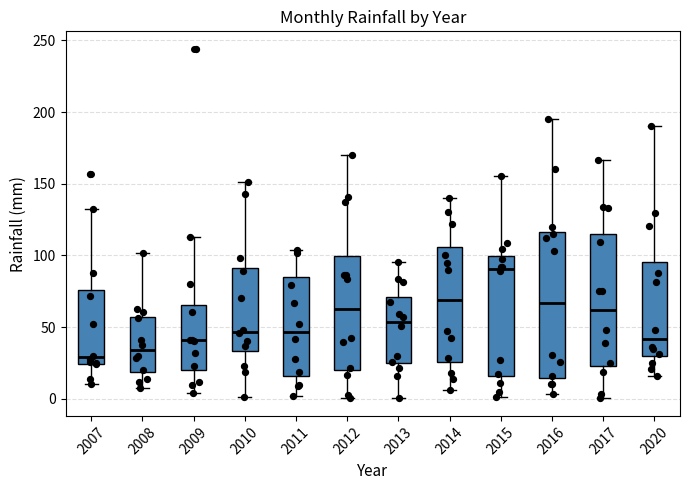

Reading left to right, transcribe this box plot: for each box, give where its median line is, the range the box spans, and where its two whiskers end, as read against the y-axis. The values are not printed on the chart, so give them approximately, as read against the axis.

2007: median 30, box 25 to 75, whiskers 10 to 130
2008: median 35, box 20 to 55, whiskers 10 to 100
2009: median 40, box 20 to 65, whiskers 5 to 115
2010: median 45, box 35 to 90, whiskers 0 to 150
2011: median 45, box 15 to 85, whiskers 0 to 105
2012: median 65, box 20 to 100, whiskers 0 to 170
2013: median 55, box 25 to 70, whiskers 0 to 95
2014: median 70, box 25 to 105, whiskers 5 to 140
2015: median 90, box 15 to 100, whiskers 0 to 155
2016: median 65, box 15 to 115, whiskers 5 to 195
2017: median 60, box 25 to 115, whiskers 0 to 165
2020: median 40, box 30 to 95, whiskers 15 to 190